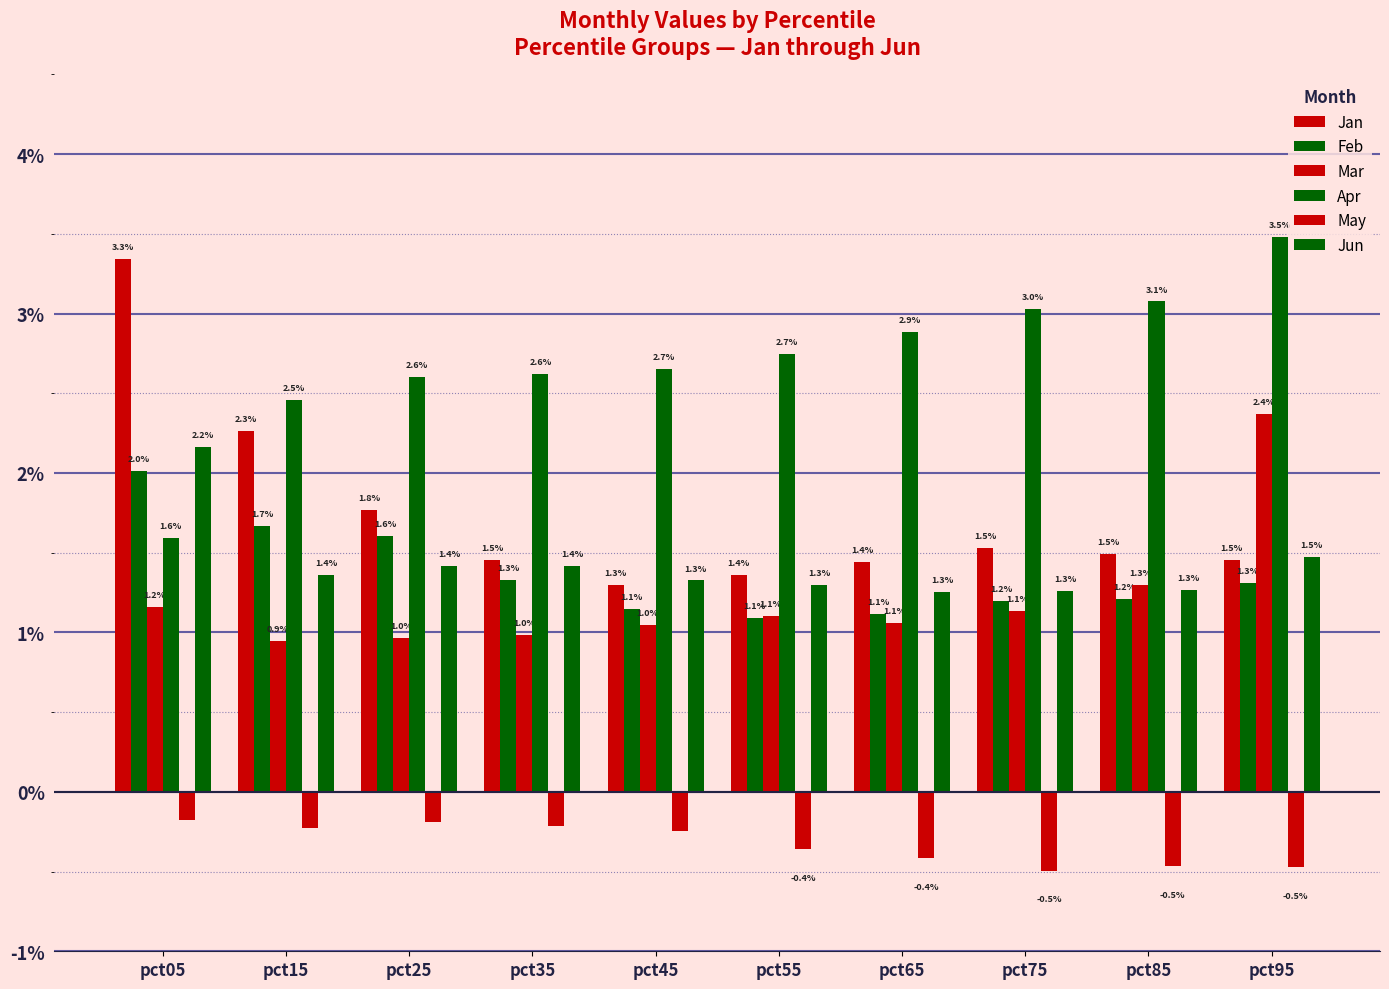

Are the bars grouped side by side (vs. stacked)?

Yes